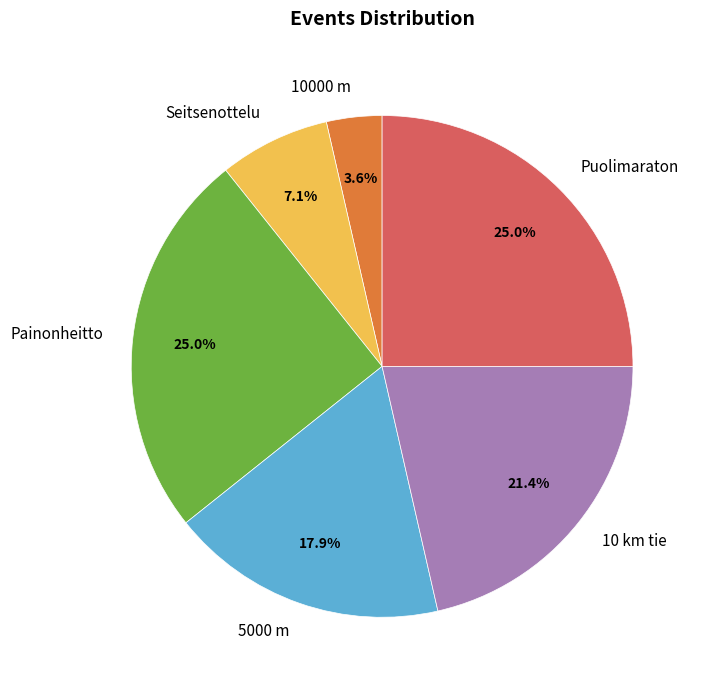

Does Painonheitto account for over 50% of the chart?

No